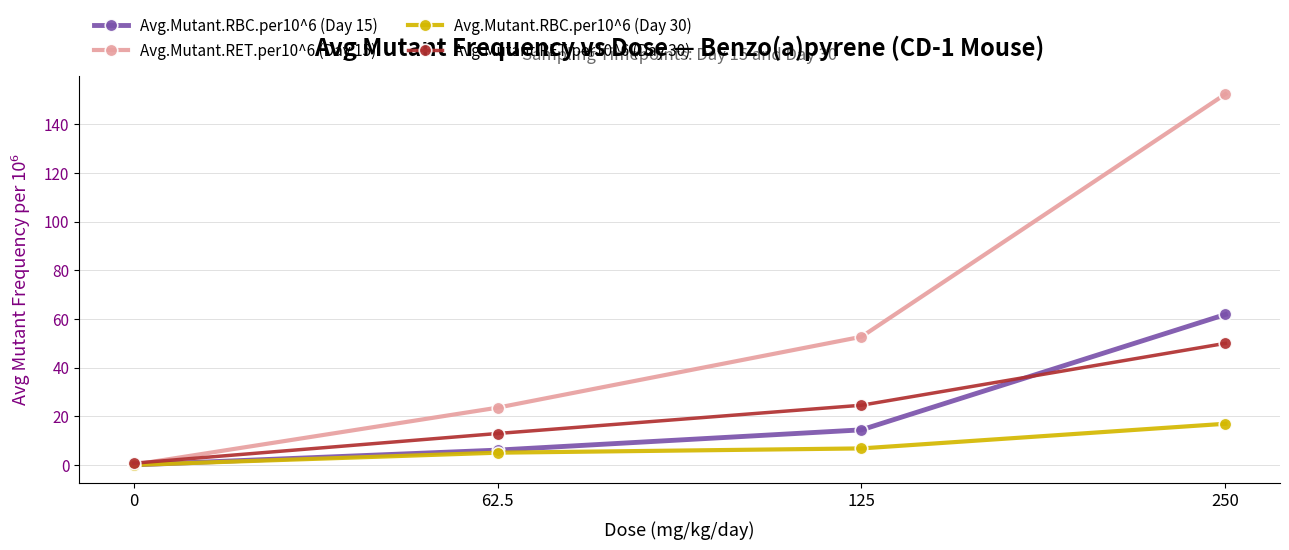

Reading left to right, list all the values displayed in this chart.

Avg.Mutant.RBC.per10^6 (Day 15): 0.1	6.2	14.5	61.8
Avg.Mutant.RET.per10^6 (Day 15): 0.2	23.6	52.7	152.3
Avg.Mutant.RBC.per10^6 (Day 30): 0.1	5.1	6.9	17.0
Avg.Mutant.RET.per10^6 (Day 30): 0.8	13.0	24.6	50.0